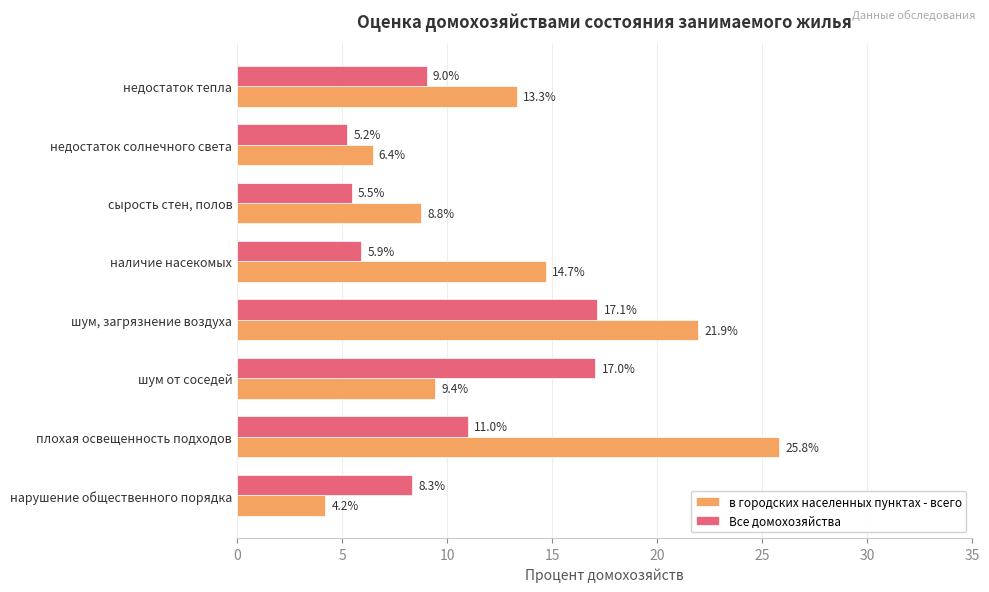

The value of в городских населенных пунктах - всего at недостаток солнечного света is 1.9. True or false?

False